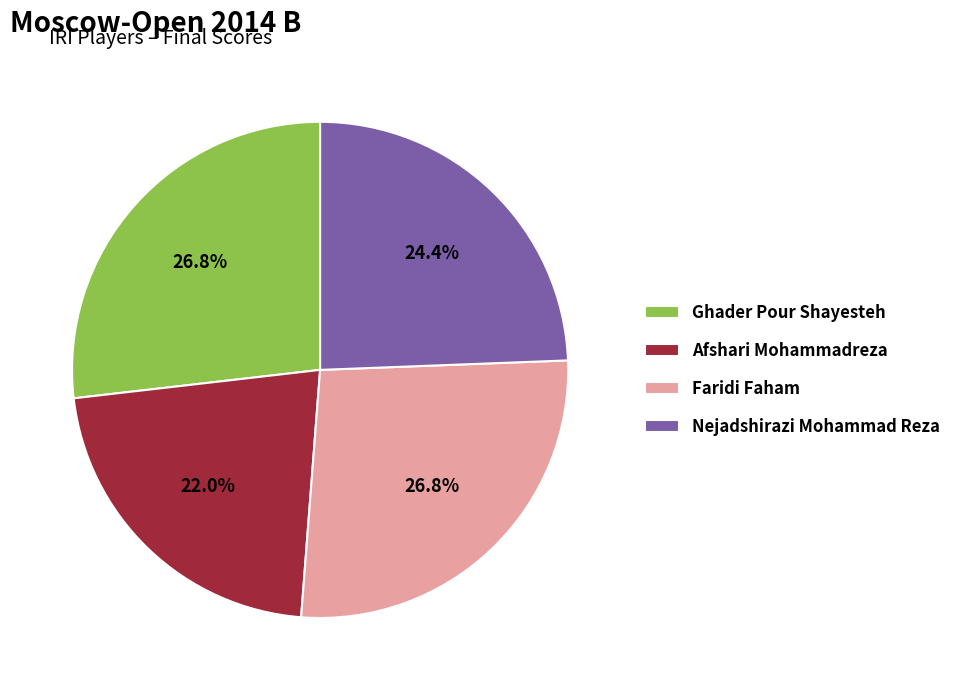

To the nearest percent, what is the average slice percentage?

25%